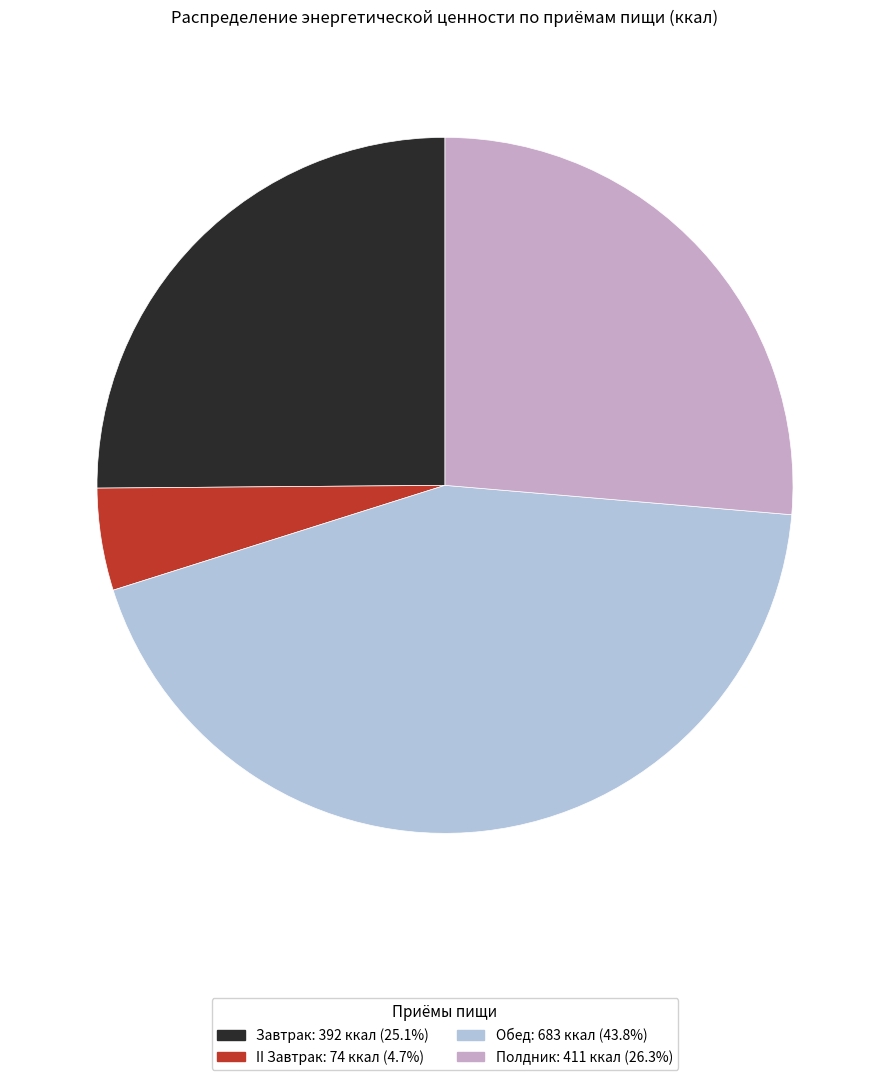

Does Завтрак represent more than half of the total?

No